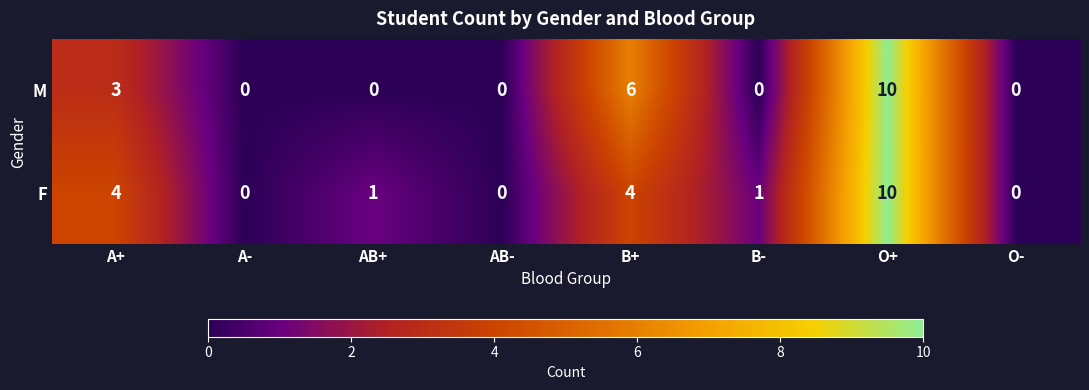

Reading right to left, extract all data points from this chart.

M: 0	10	0	6	0	0	0	3
F: 0	10	1	4	0	1	0	4